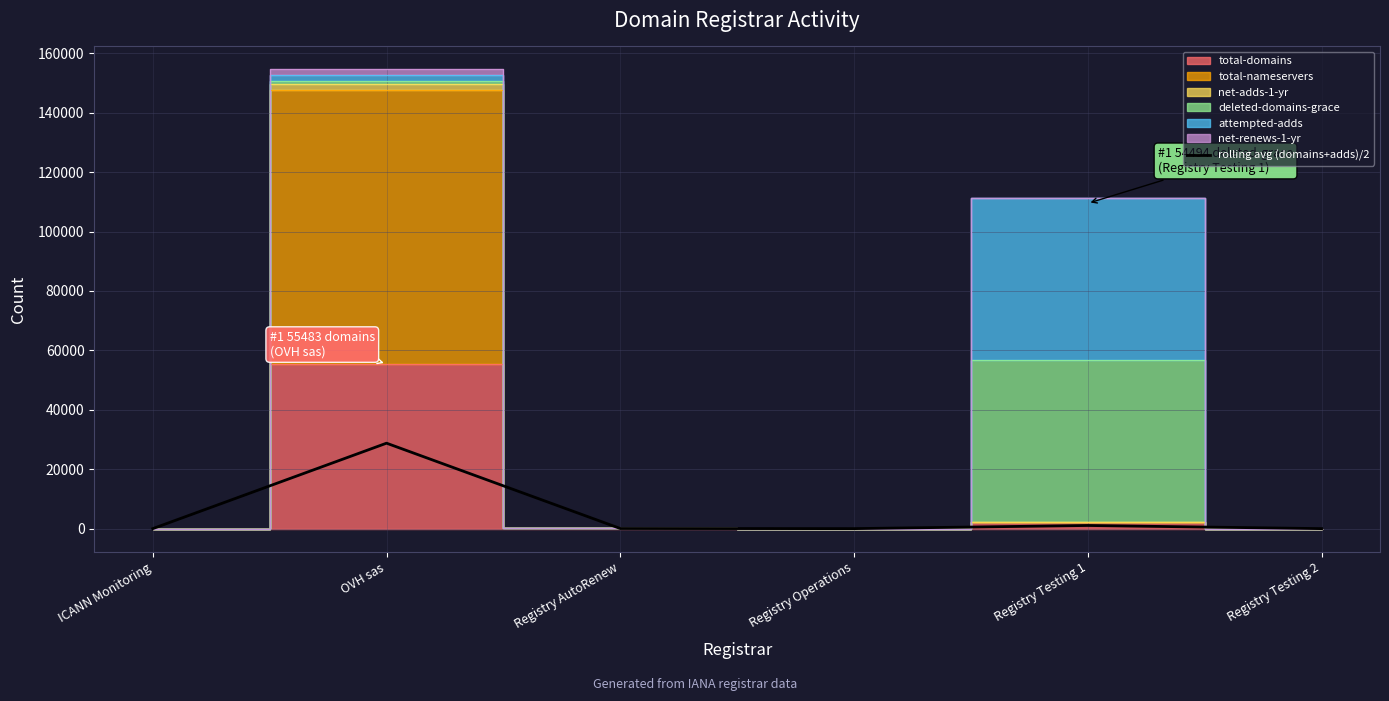

Is it true that the value at Registry Testing 1 is 1787.9?

False